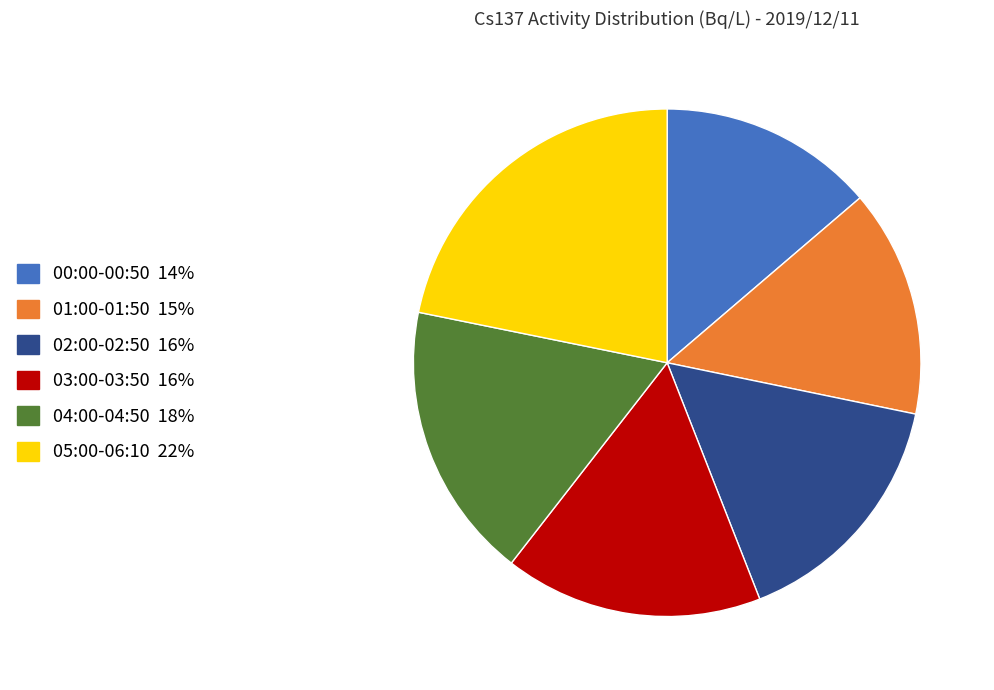

Is there a majority slice in this chart?

No